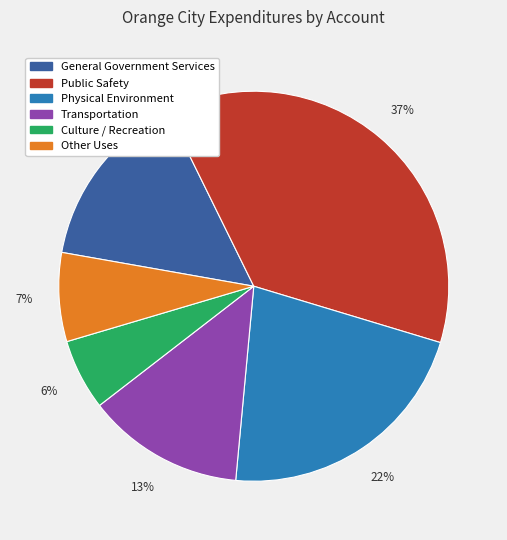

What percentage is the Physical Environment slice, to the nearest percent?

22%